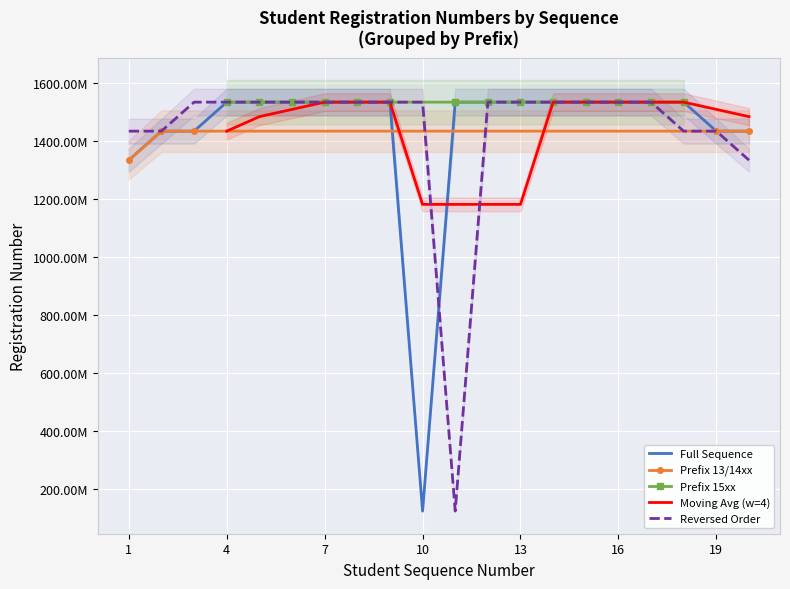

Reading left to right, transcribe all the data shown in this chart.

1333011761	1433004024	1433000037	1533000185	1533001775	1533010854	1533021063	1533008798	1533011844	123001081	1533008877	1533011726	1533015577	1533016544	1533016478	1533000164	1533008765	1533012012	1433000680	1433019286